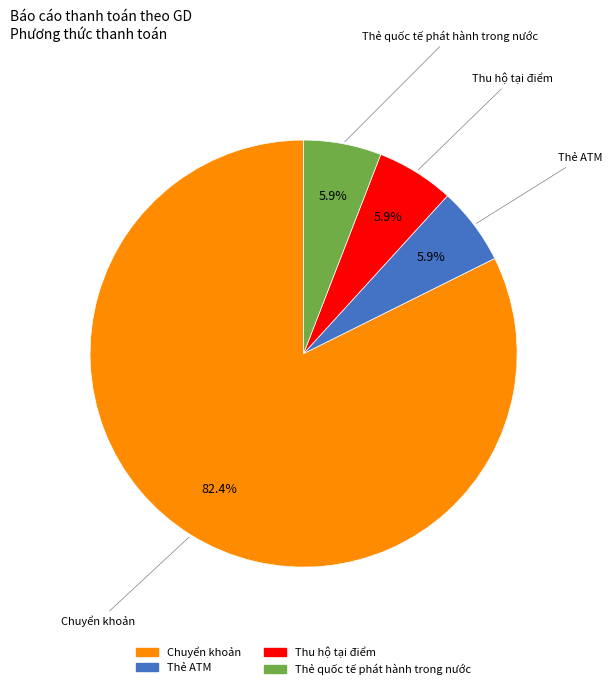

What is the largest slice in the pie chart?

Chuyển khoản